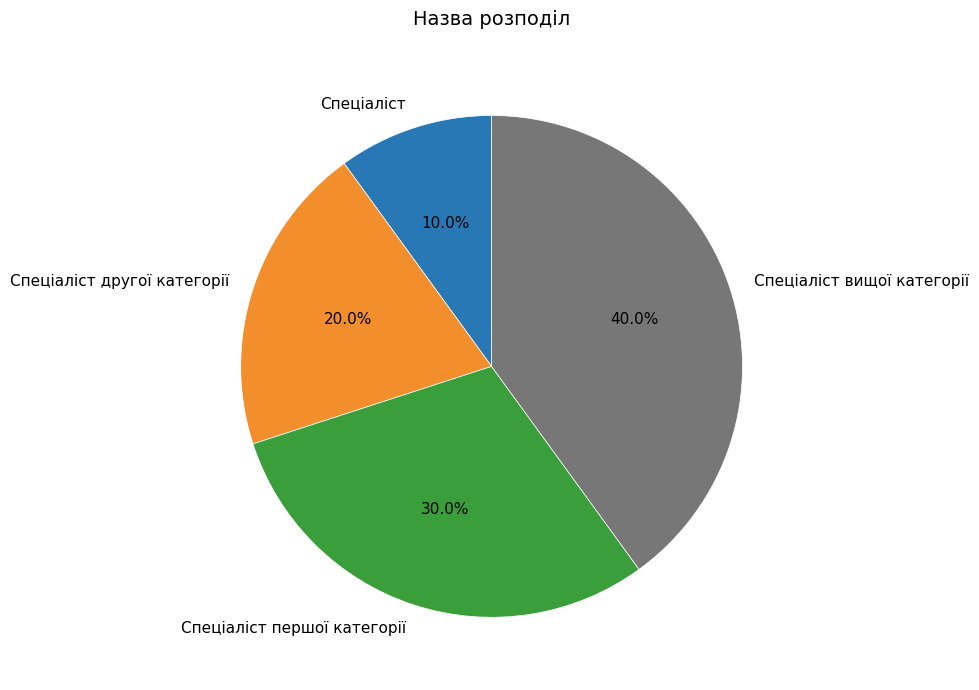

To the nearest percent, what portion does Спеціаліст represent?

10%